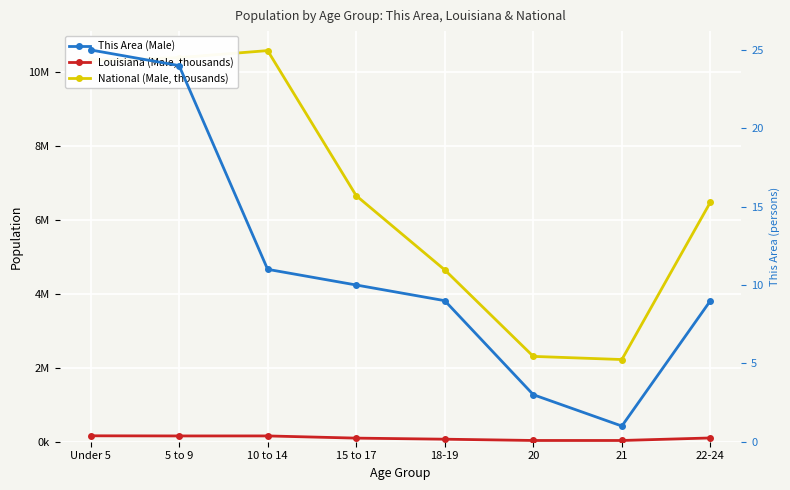

At which category is the sum across all series the highest?

10 to 14